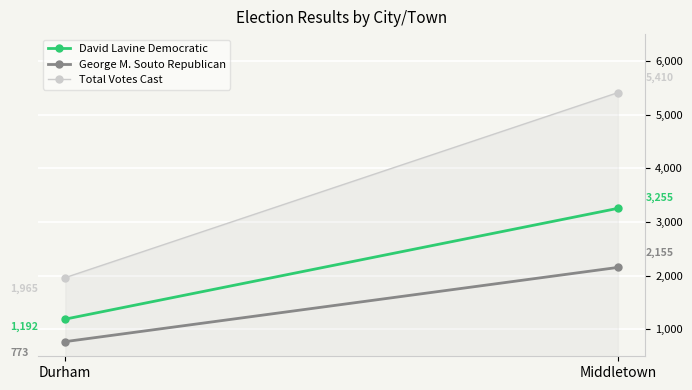

What position from the left is Durham?

1